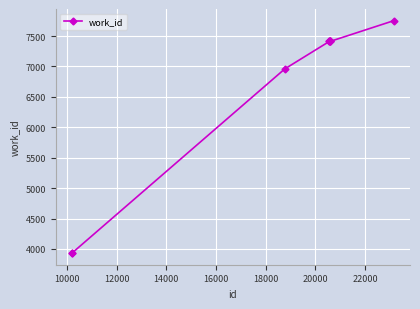

Is this an area chart (filled region under the line)?

No